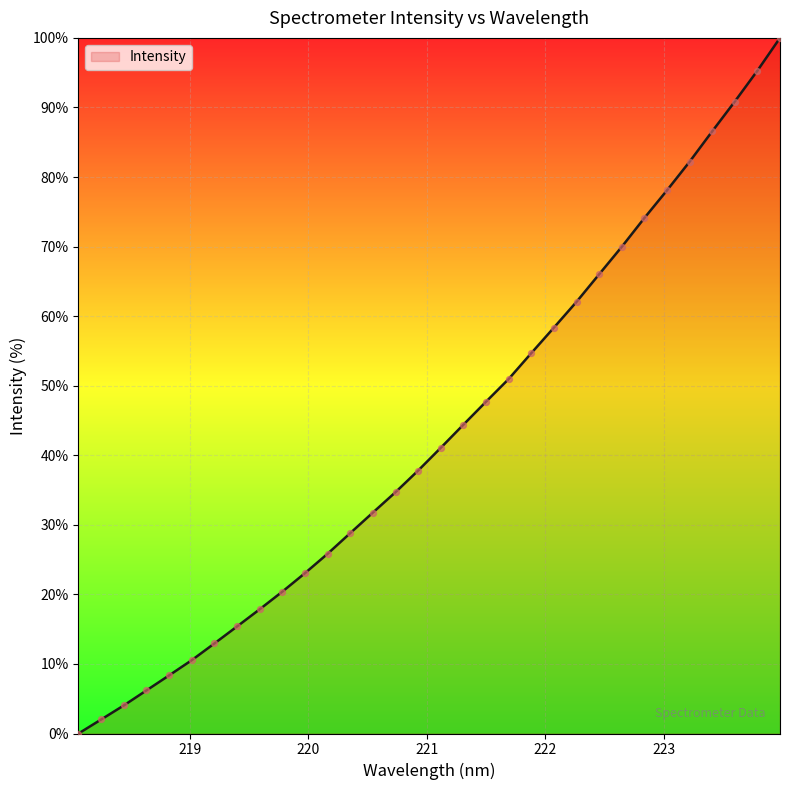

What is the maximum value shown in the chart?

100.0